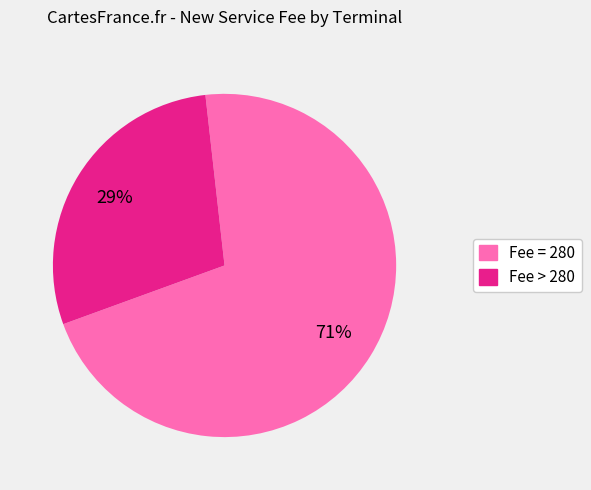

Is there any slice that represents more than half of the pie?

Yes